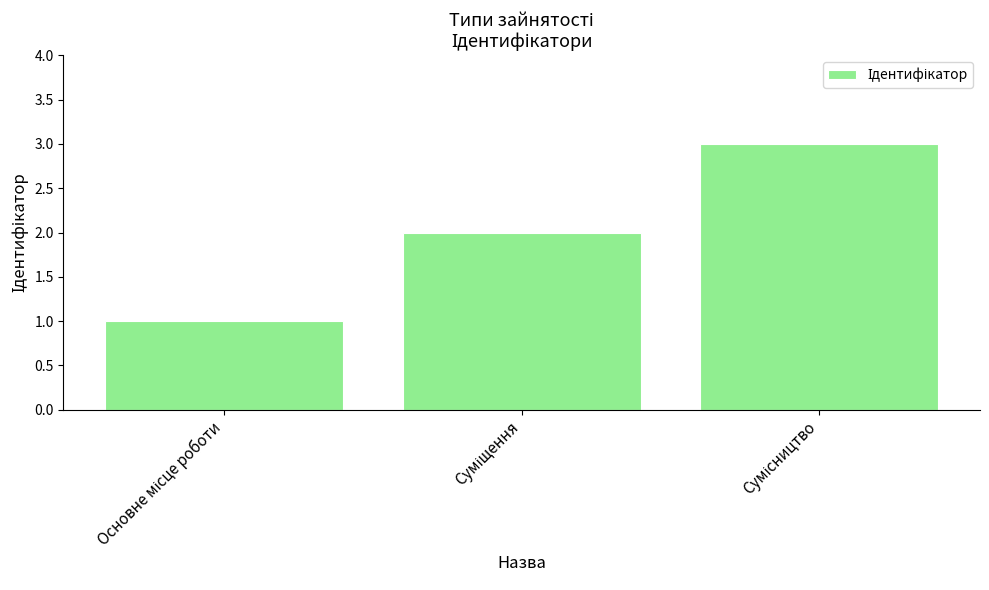

What is the maximum value shown in the chart?

3